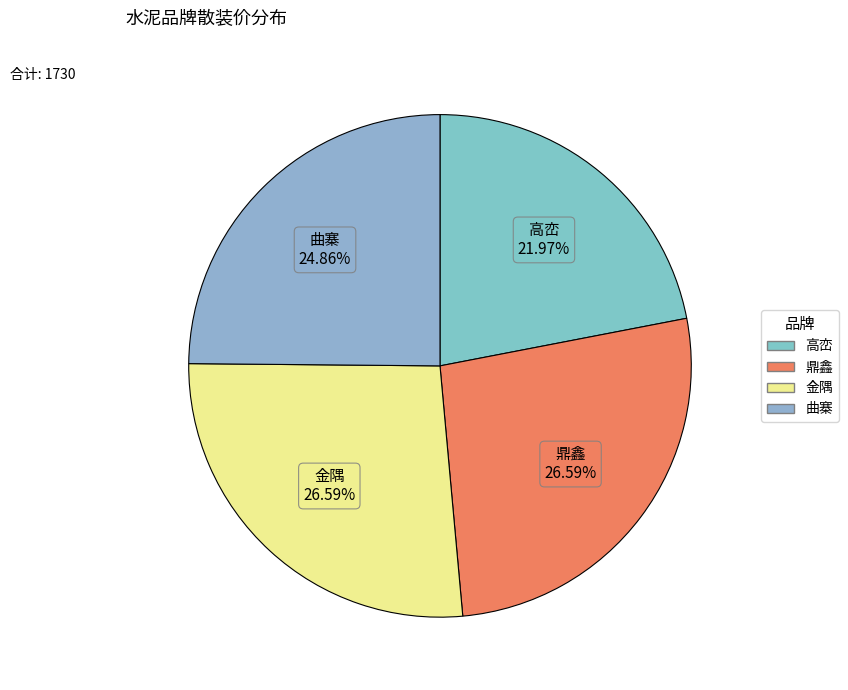

Count the number of slices in the pie.

4